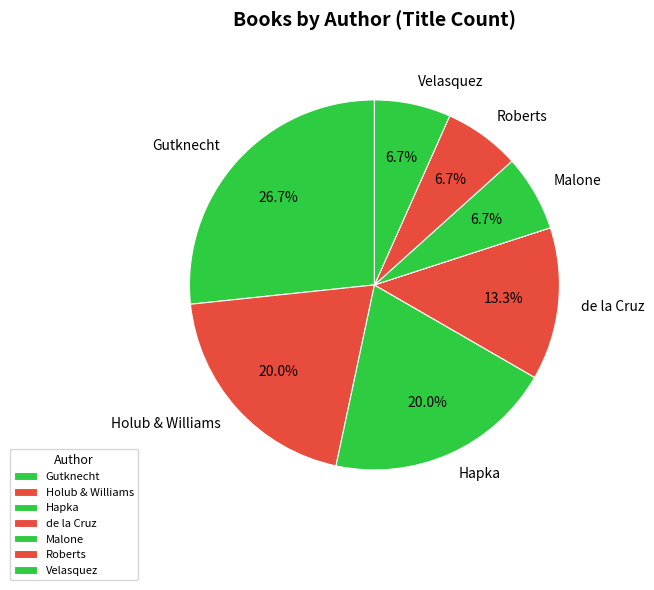

Which slice is the largest?

Gutknecht